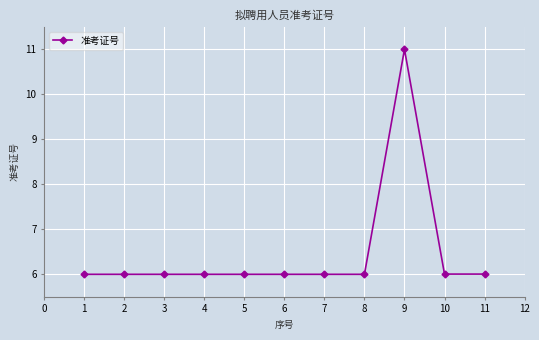

True or false: there are more than 1 points higher than both neighbors.

True